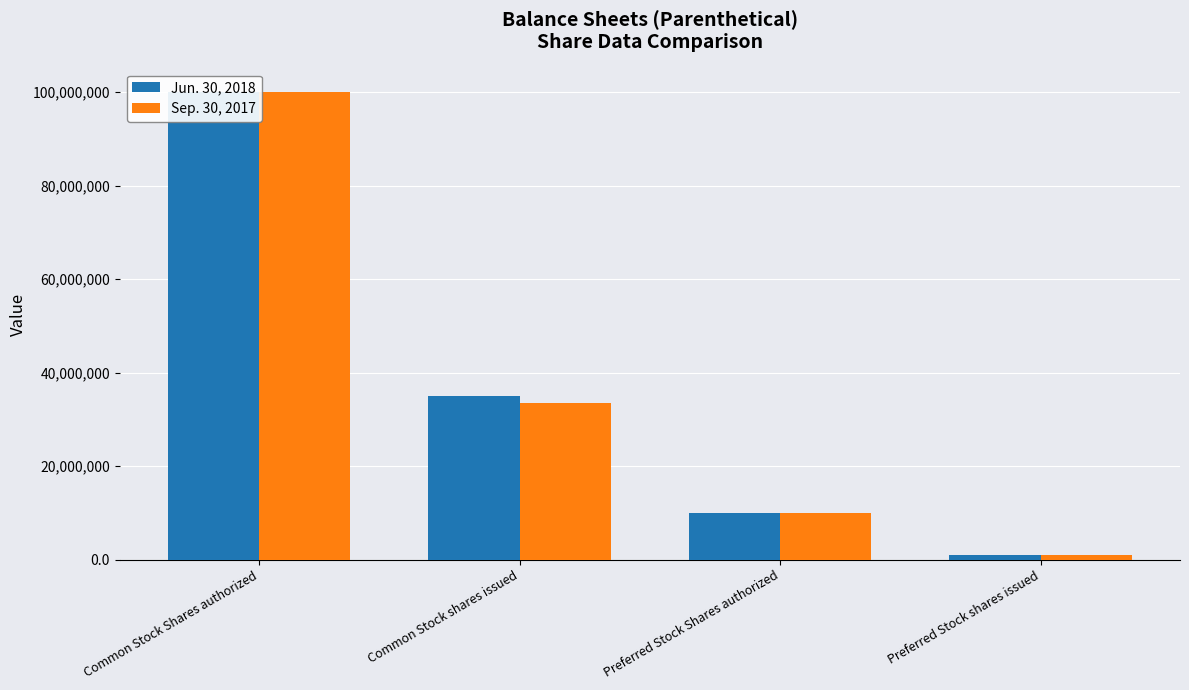

Which series has the largest total across all categories?

Jun. 30, 2018